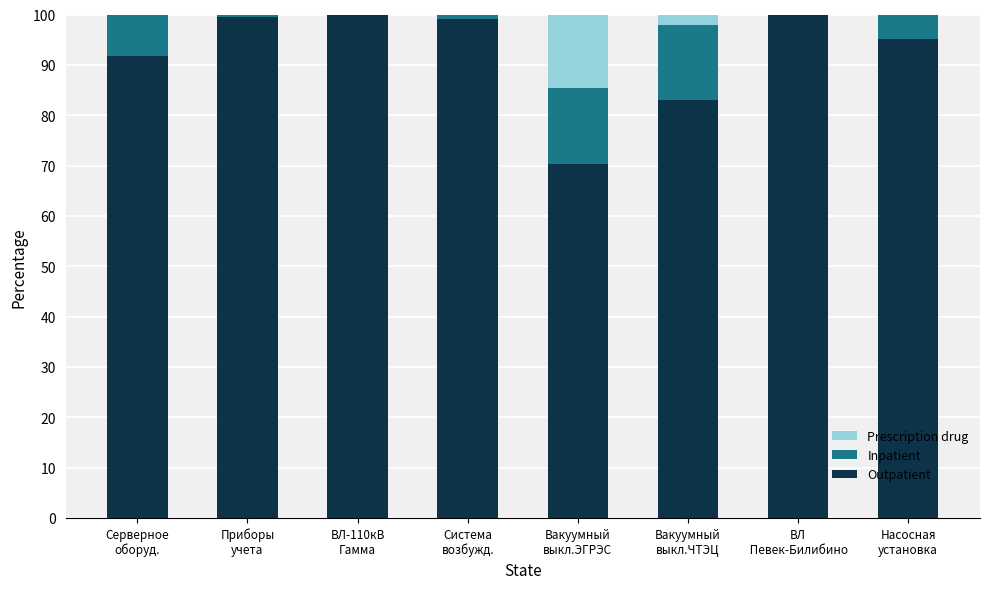

What is the highest value of the Outpatient series?

100.0